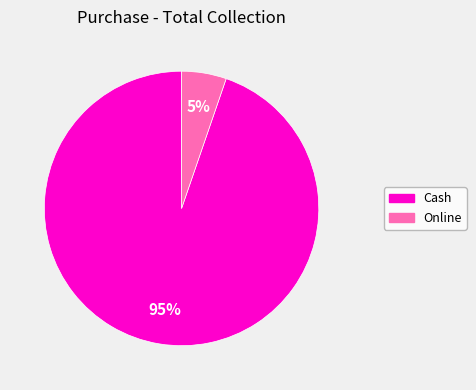

Which slice is the largest?

Cash